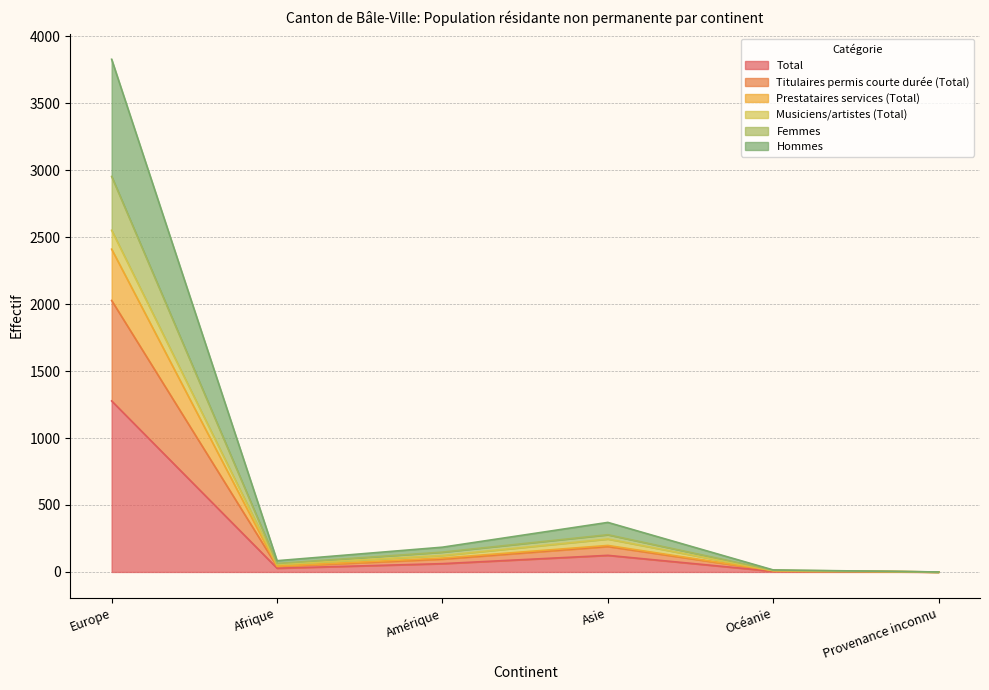

At which label does Total reach its peak?

Europe